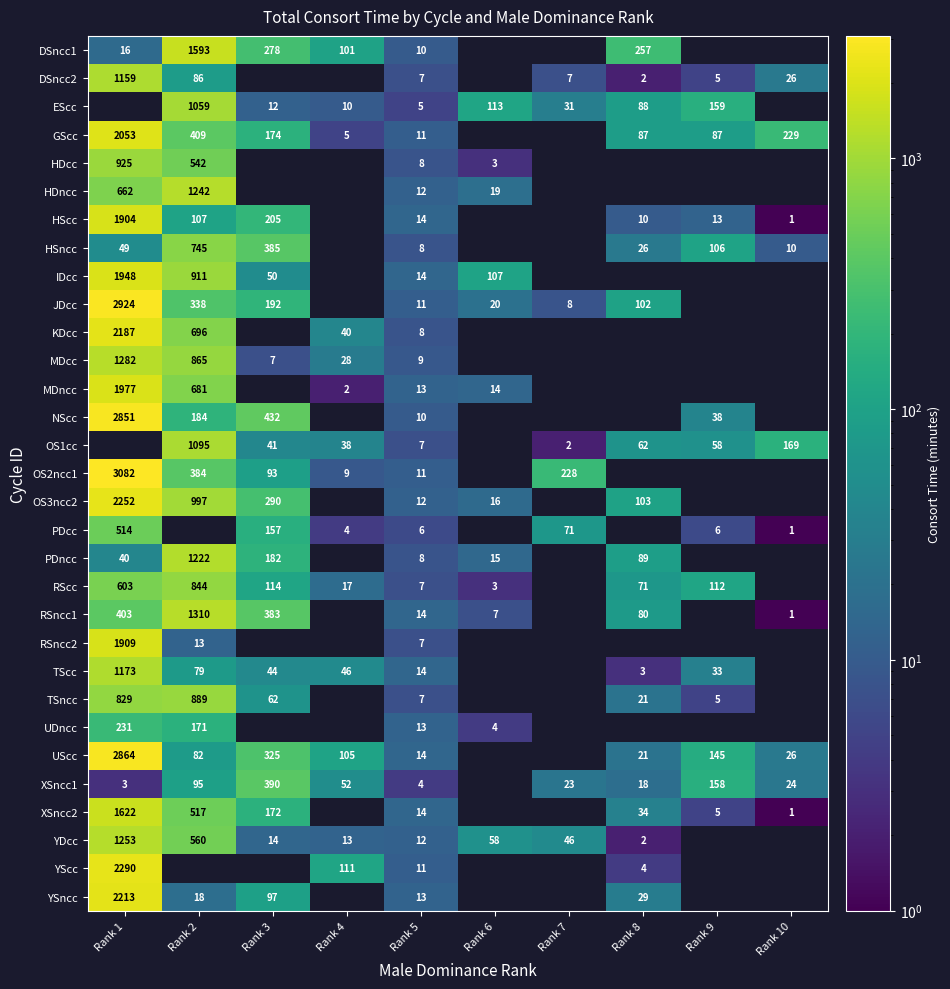

Is the value of RSncc2 at Rank 1 greater than the value of UDncc at Rank 1?

Yes